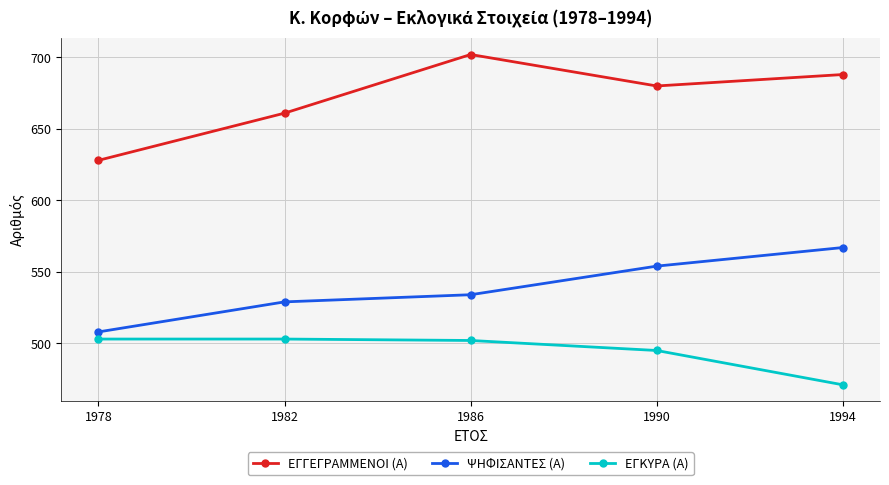

Rank the series by their maximum value, from lowest to highest.

ΕΓΚΥΡΑ (Α), ΨΗΦΙΣΑΝΤΕΣ (Α), ΕΓΓΕΓΡΑΜΜΕΝΟΙ (Α)